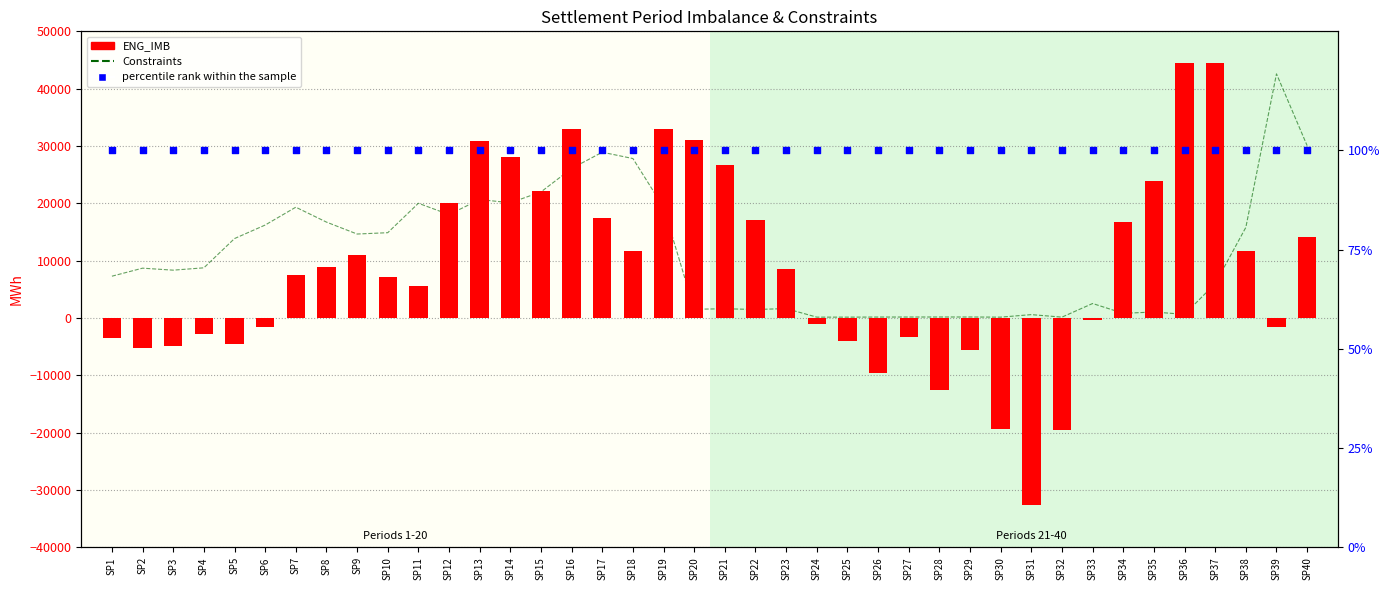

What are all the series names shown in the legend?

Constraints, ENG_IMB, percentile rank within the sample